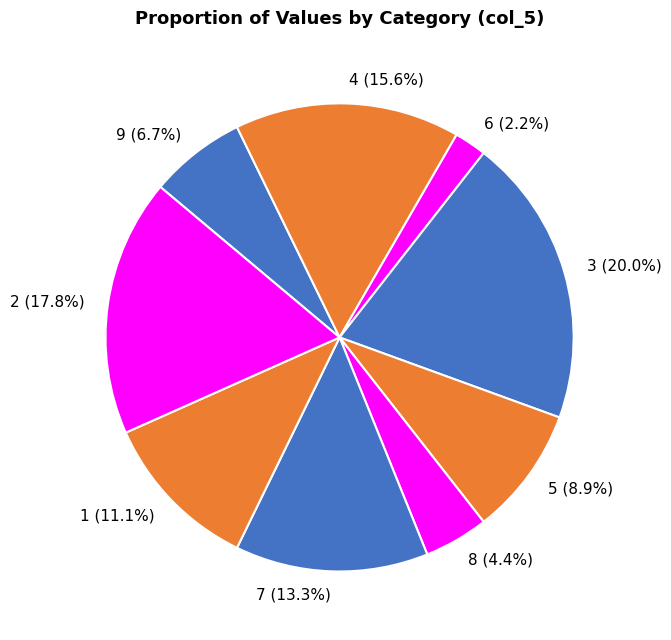

To the nearest percent, what portion does 6 represent?

2%